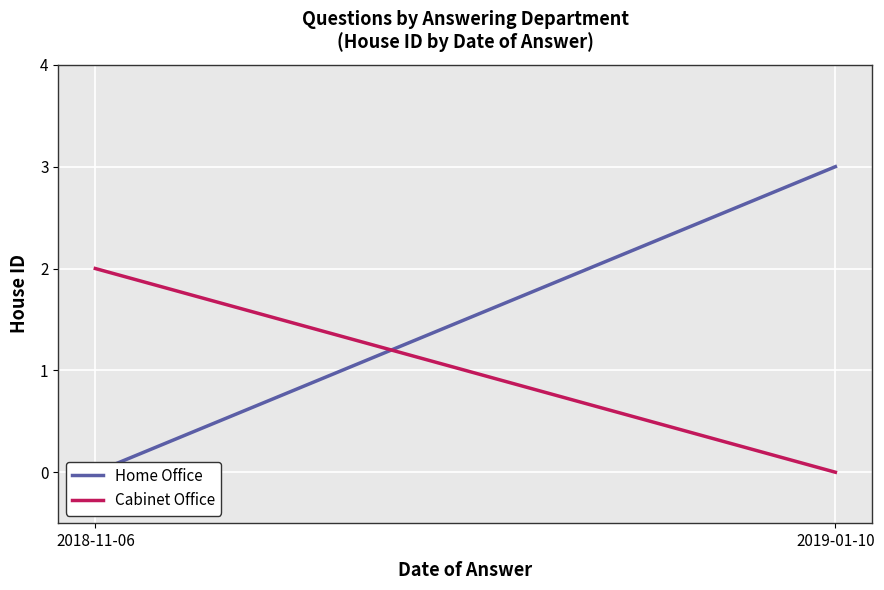

At which label is Cabinet Office closest to 1?

2018-11-06